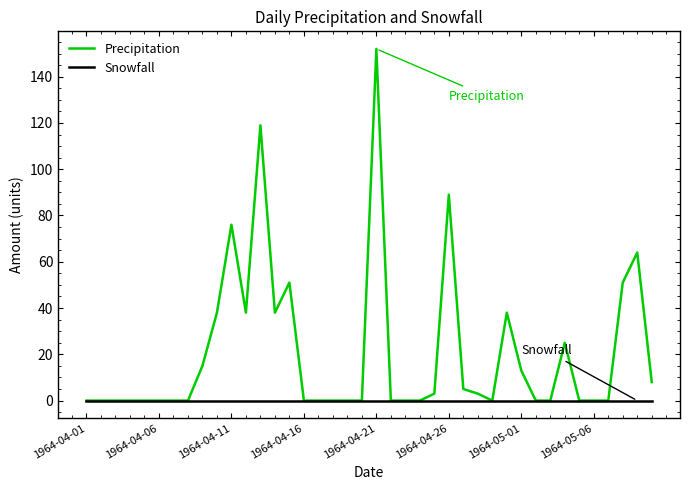

Reading left to right, list all the values displayed in this chart.

Precipitation: 0	0	0	0	0	0	0	0	15	38	76	38	119	38	51	0	0	0	0	0	152	0	0	0	3	89	5	3	0	38	13	0	0	25	0	0	0	51	64	8
Snowfall: 0	0	0	0	0	0	0	0	0	0	0	0	0	0	0	0	0	0	0	0	0	0	0	0	0	0	0	0	0	0	0	0	0	0	0	0	0	0	0	0